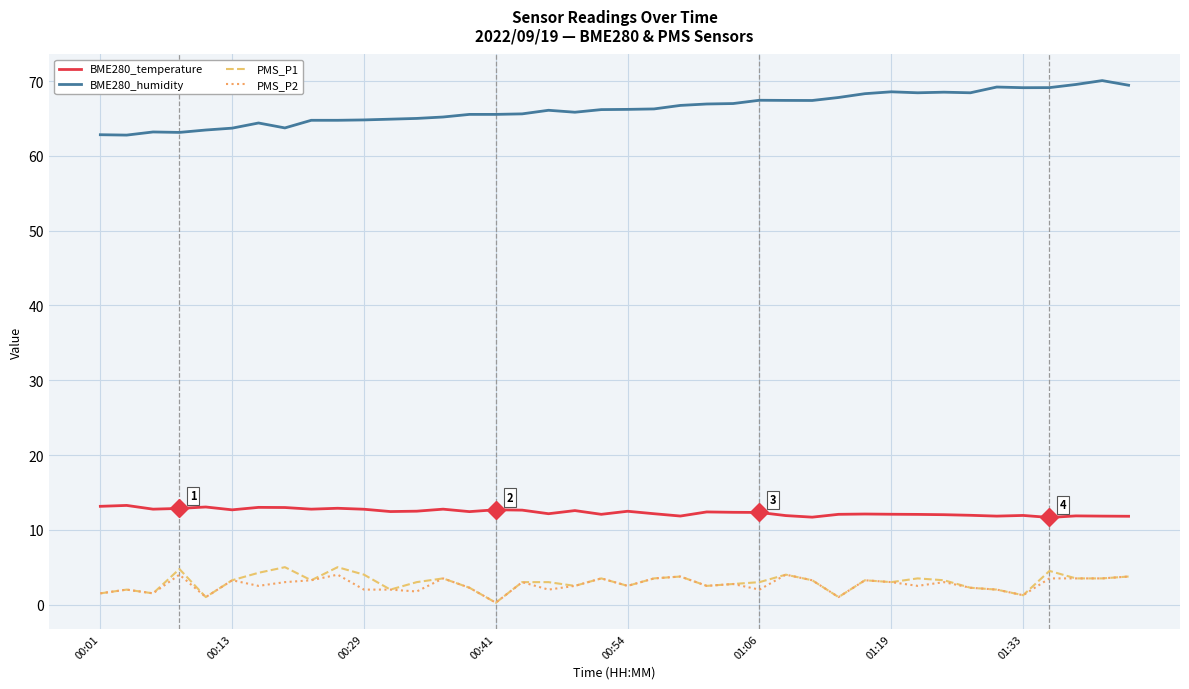

What are all the series names shown in the legend?

BME280_temperature, BME280_humidity, PMS_P1, PMS_P2